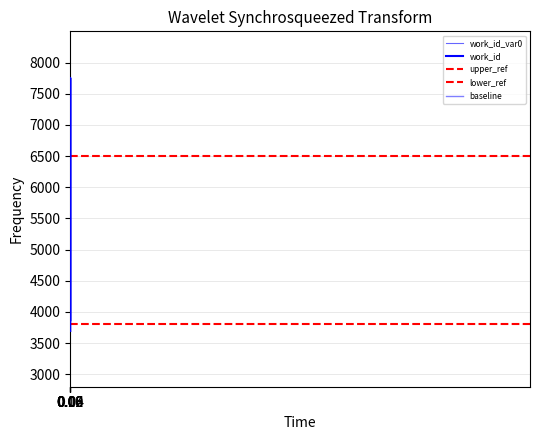

Does the chart have visible grid lines?

Yes